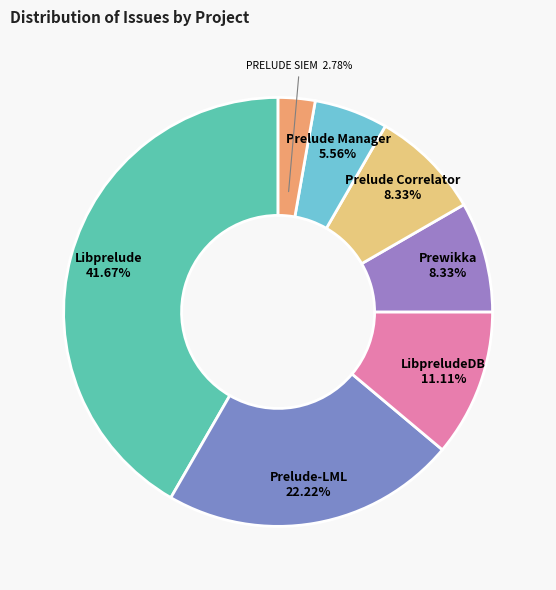

What percentage do Libprelude and Prelude Correlator together represent?

50.0%